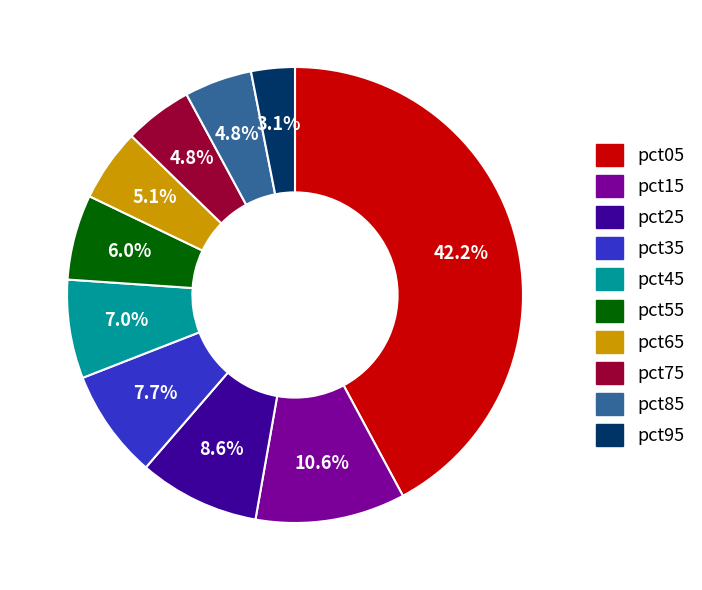

To the nearest percent, what is the difference between the pct35 and pct25 slice percentages?

1%